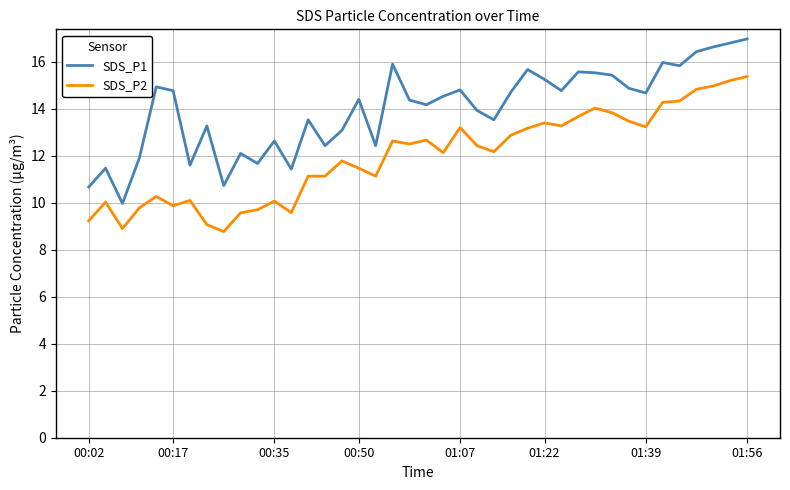

Which series has the largest total across all categories?

SDS_P1